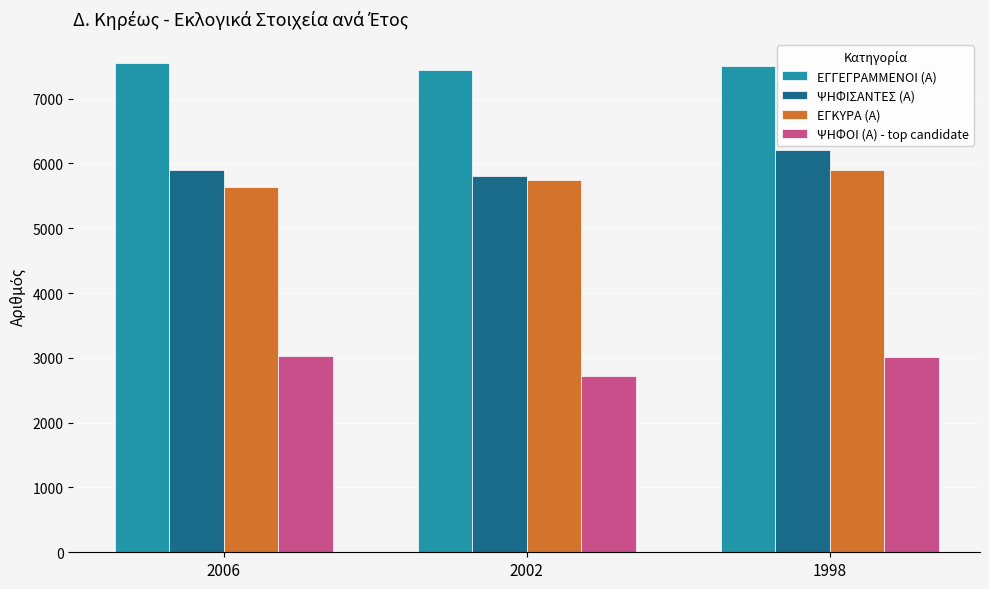

At how many categories does at least one series exceed 5780?

3